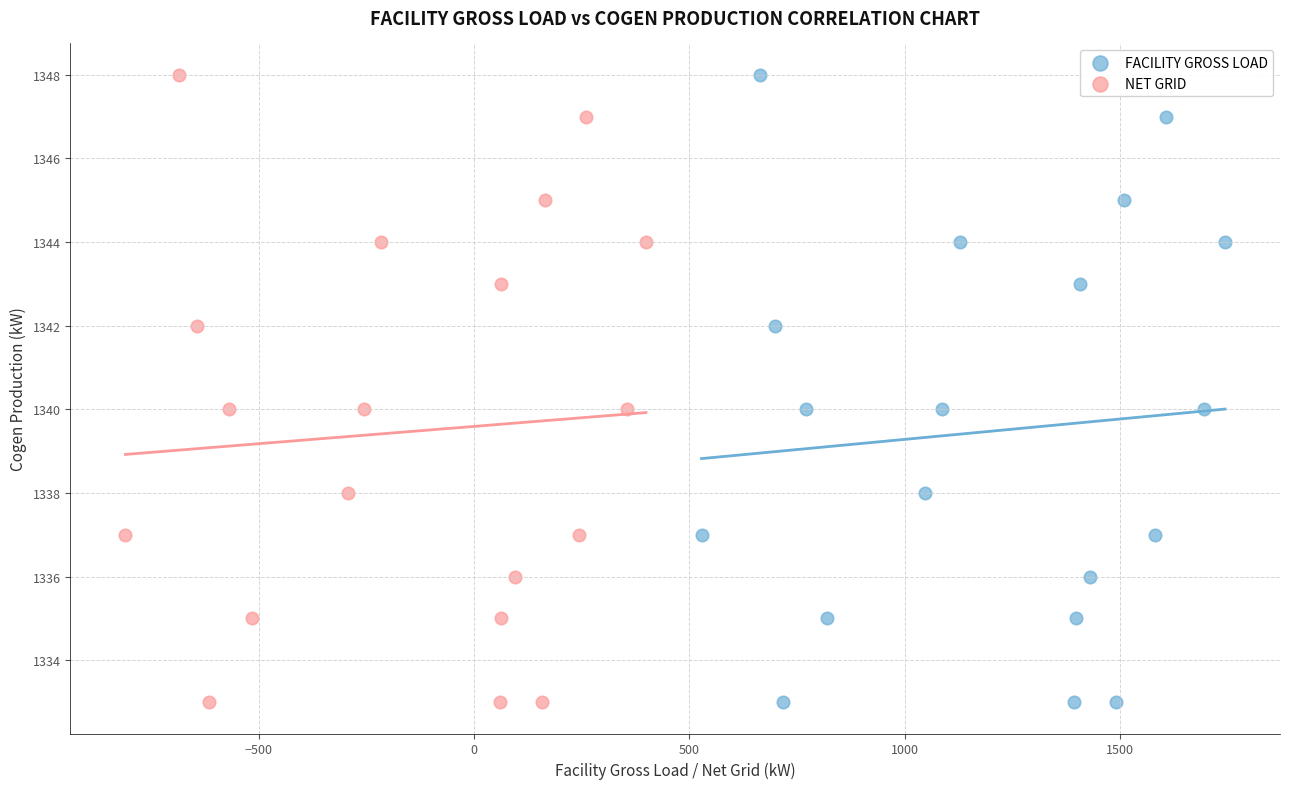

What are all the series names shown in the legend?

FACILITY GROSS LOAD, NET GRID